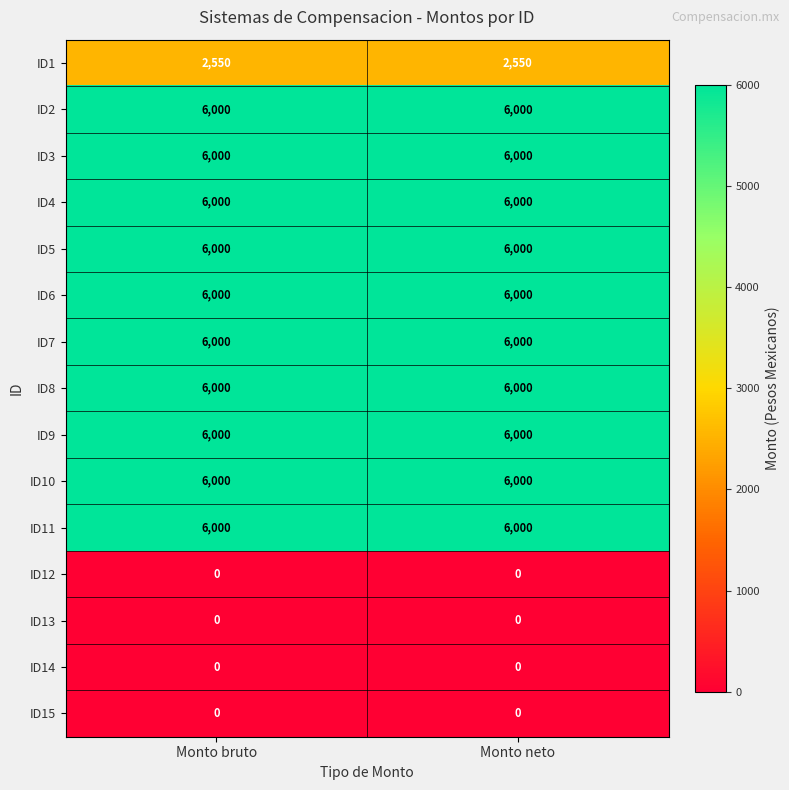

The ID8 series shows 6000 at Monto neto. True or false?

True